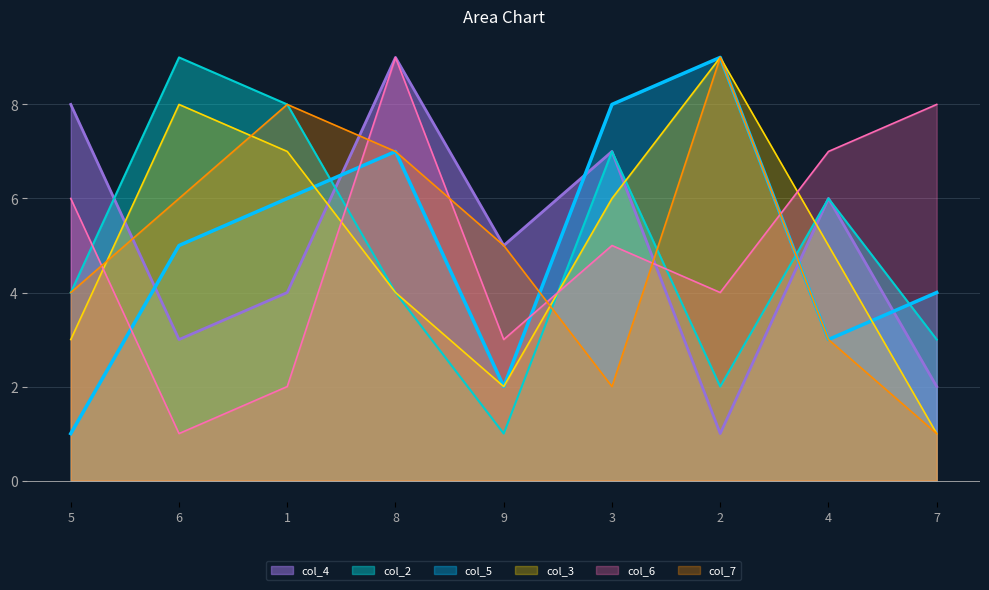

In col_3, how many points are lower than both neighbors (excluding endpoints)?

1